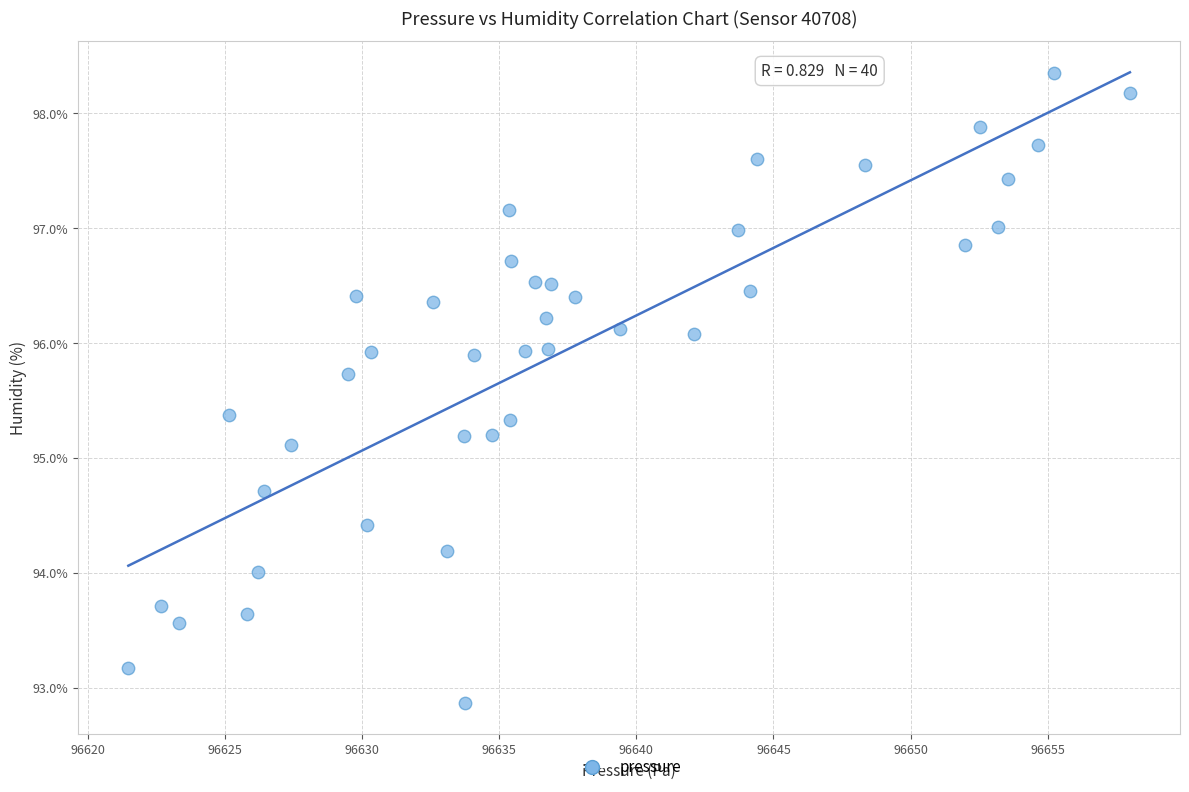

What is the range of X values (max minus min)?

36.5